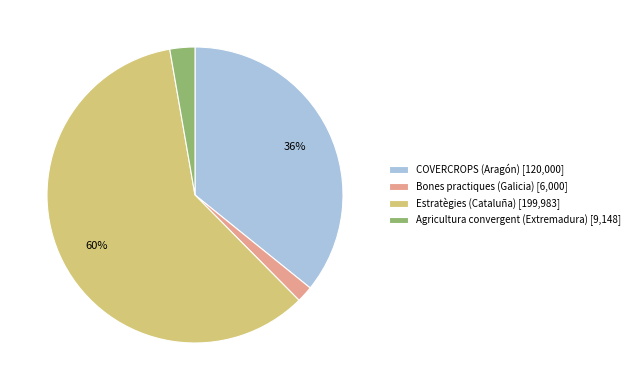

What is the majority slice?

Estratègies (Cataluña)